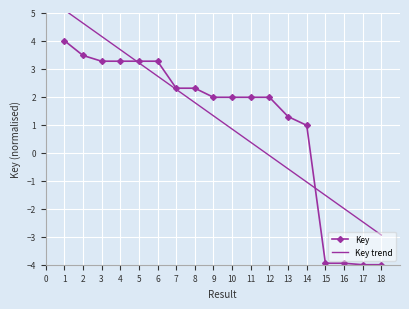

Reading left to right, list all the values displayed in this chart.

Key: 4.0	3.5	3.3	3.3	3.3	3.3	2.3	2.3	2.0	2.0	2.0	2.0	1.3	1.0	-3.9	-3.9	-4.0	-4.0
Key trend: 5.1	4.6	4.1	3.7	3.2	2.7	2.3	1.8	1.3	0.8	0.4	-0.1	-0.6	-1.1	-1.5	-2.0	-2.5	-2.9